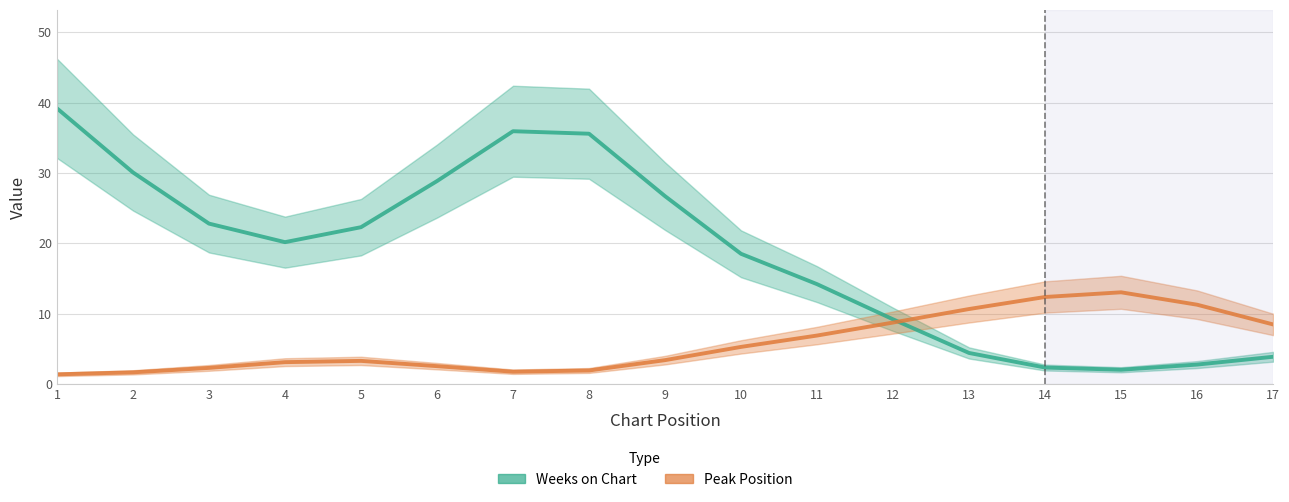

Which category has the highest value across all series?

1